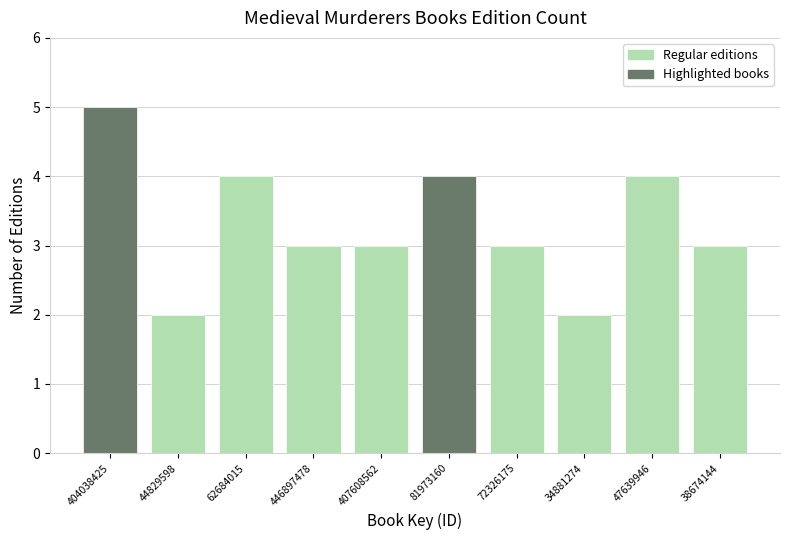

Reading right to left, list all the values displayed in this chart.

3	4	2	3	4	3	3	4	2	5